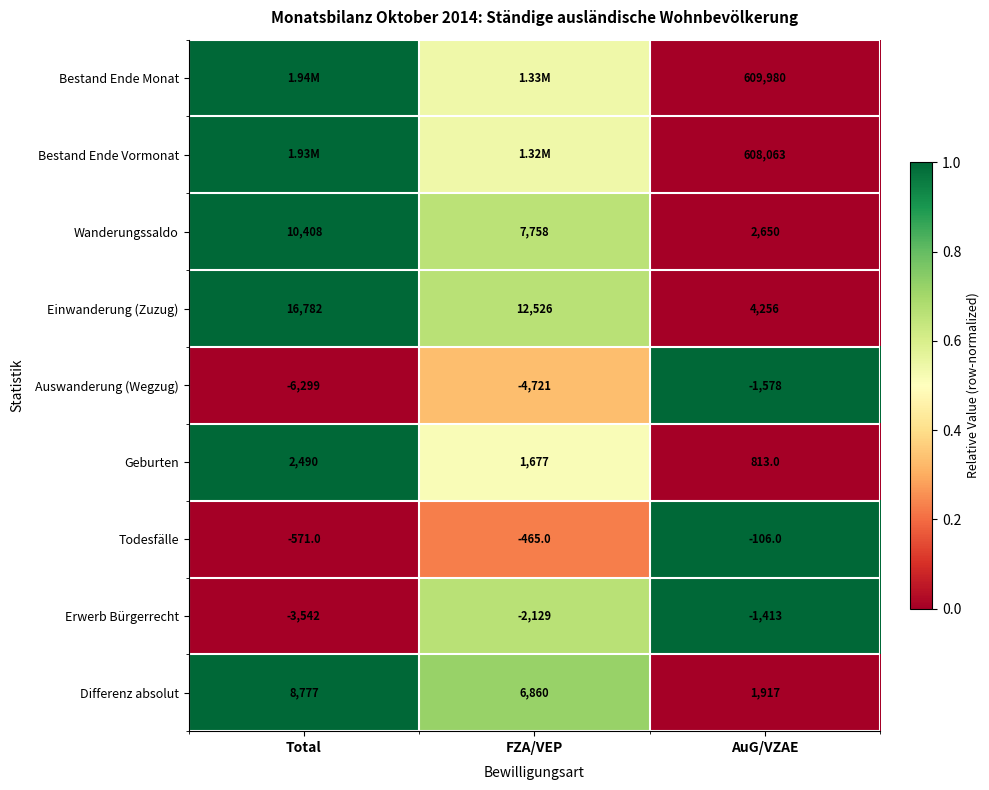

How many data points in Auswanderung (Wegzug) are less than -4721?

1